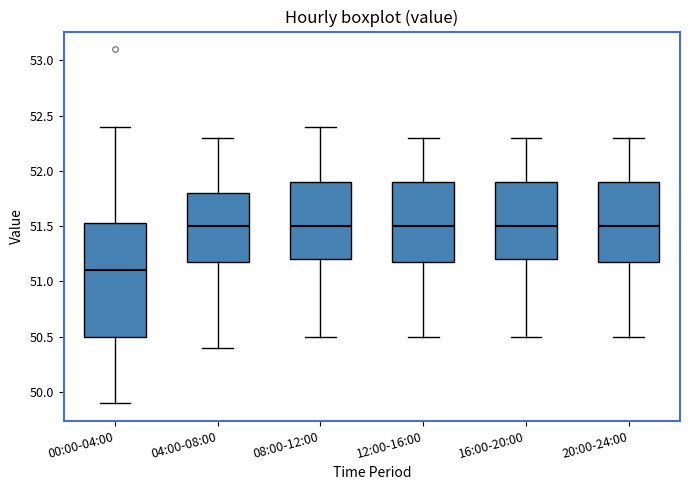

Which box's median line is the lowest?

00:00-04:00